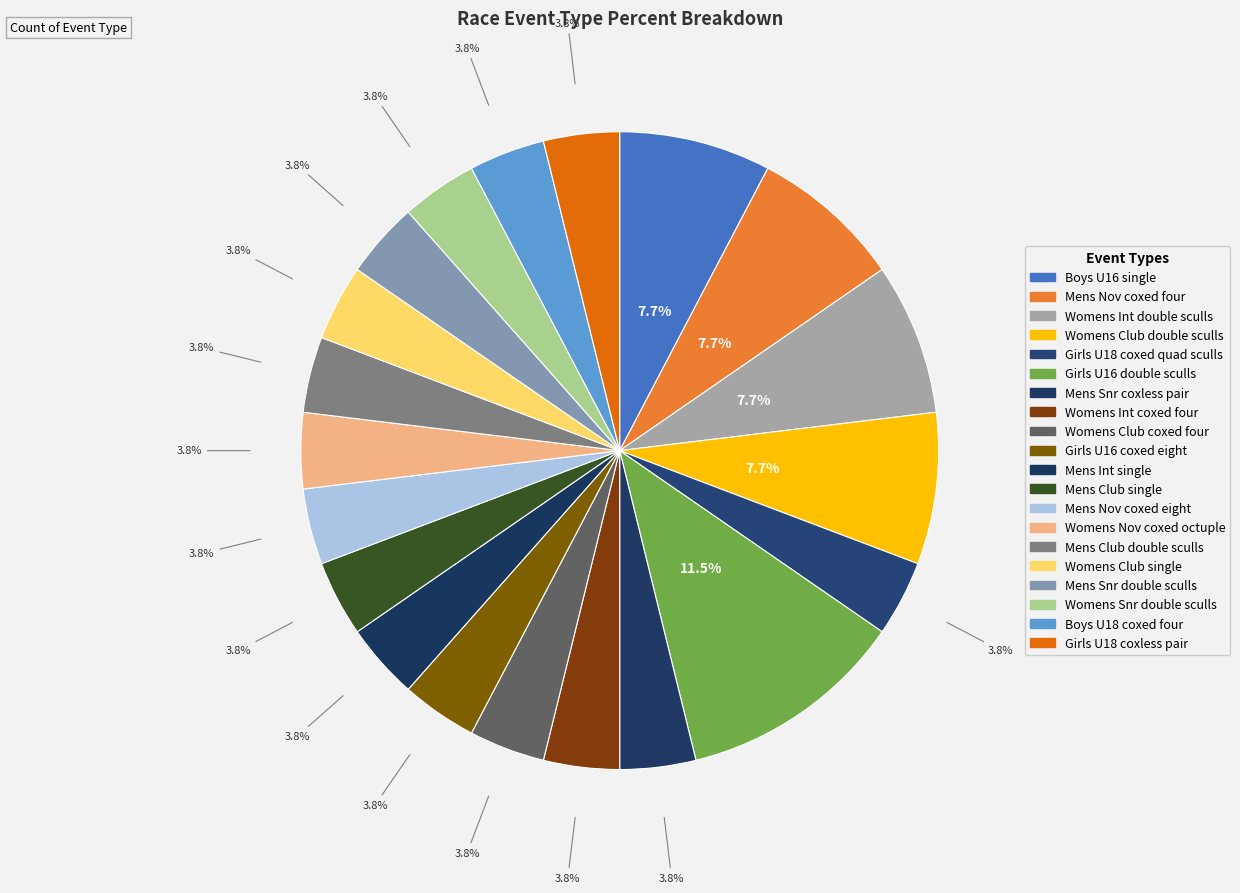

How many slices are in this pie chart?

20